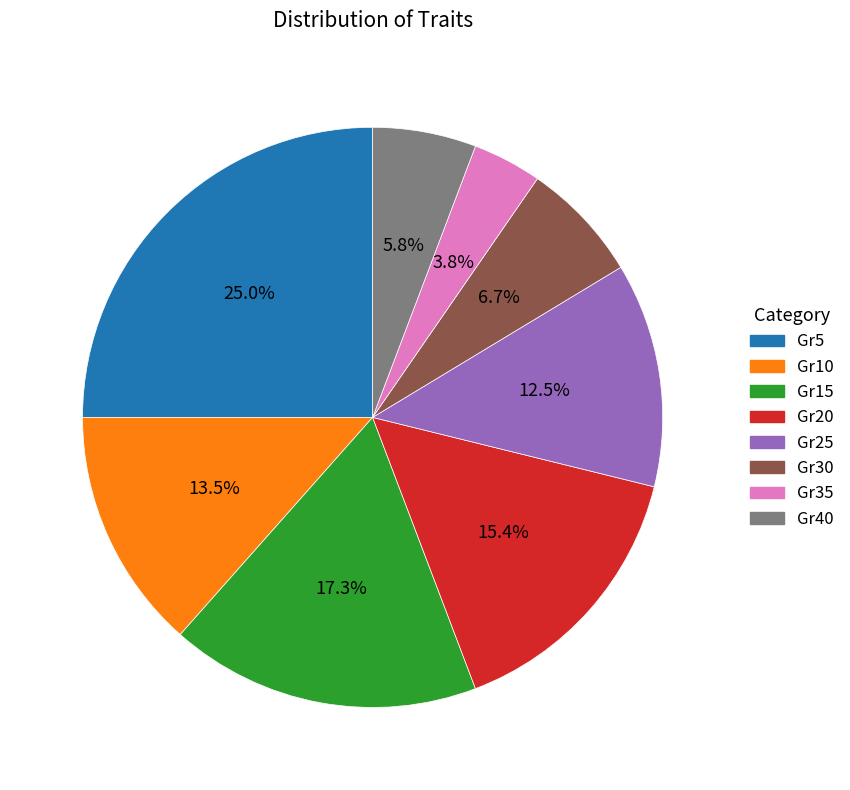

Is there any slice that represents more than half of the pie?

No